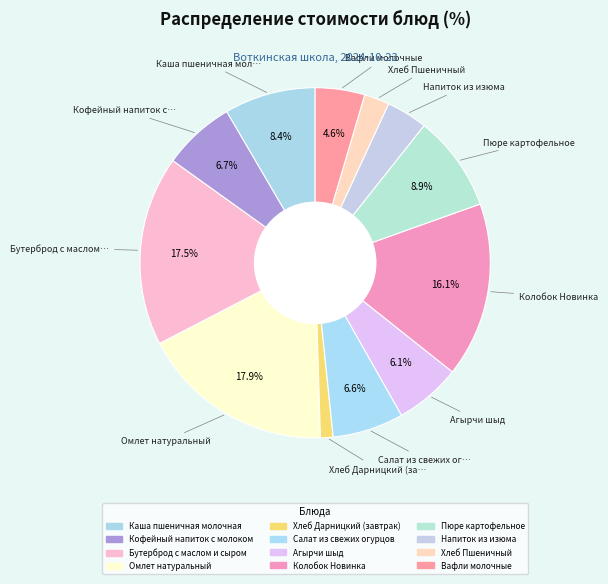

What percentage is the Салат из свежих огурцов slice, to the nearest percent?

7%